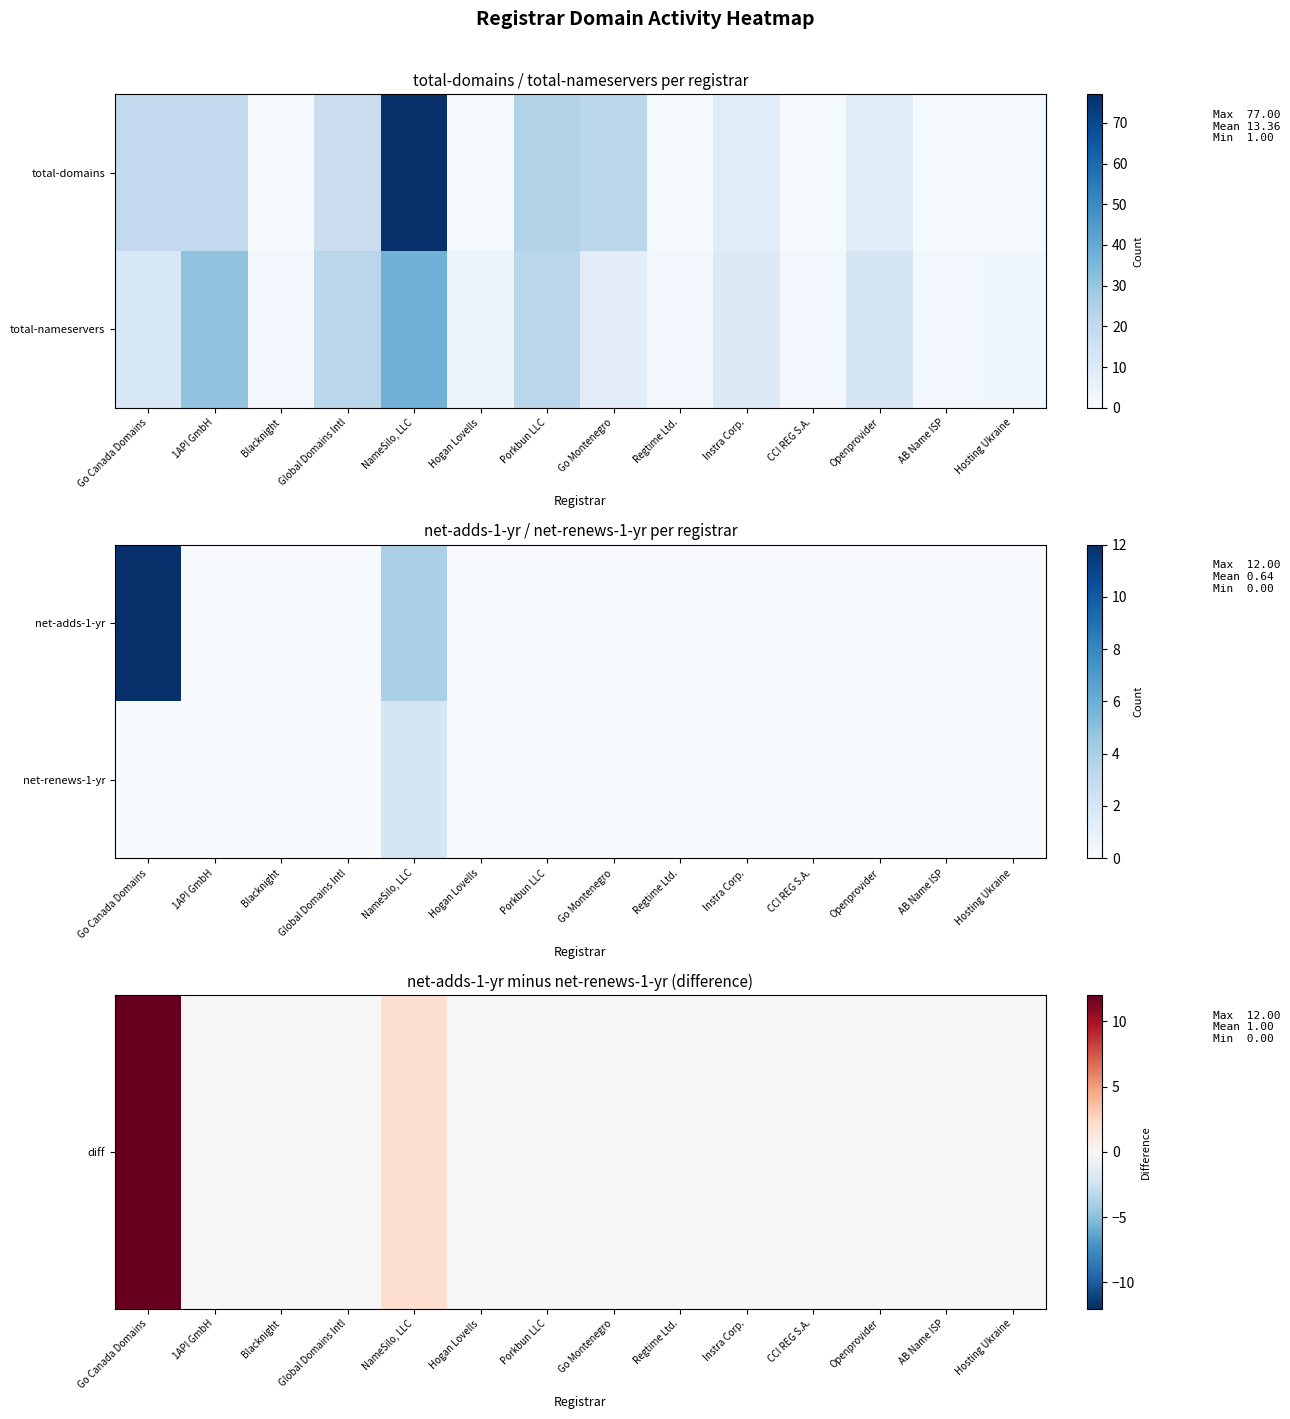

Between Go Canada Domains and 1API GmbH, which is larger?

Go Canada Domains